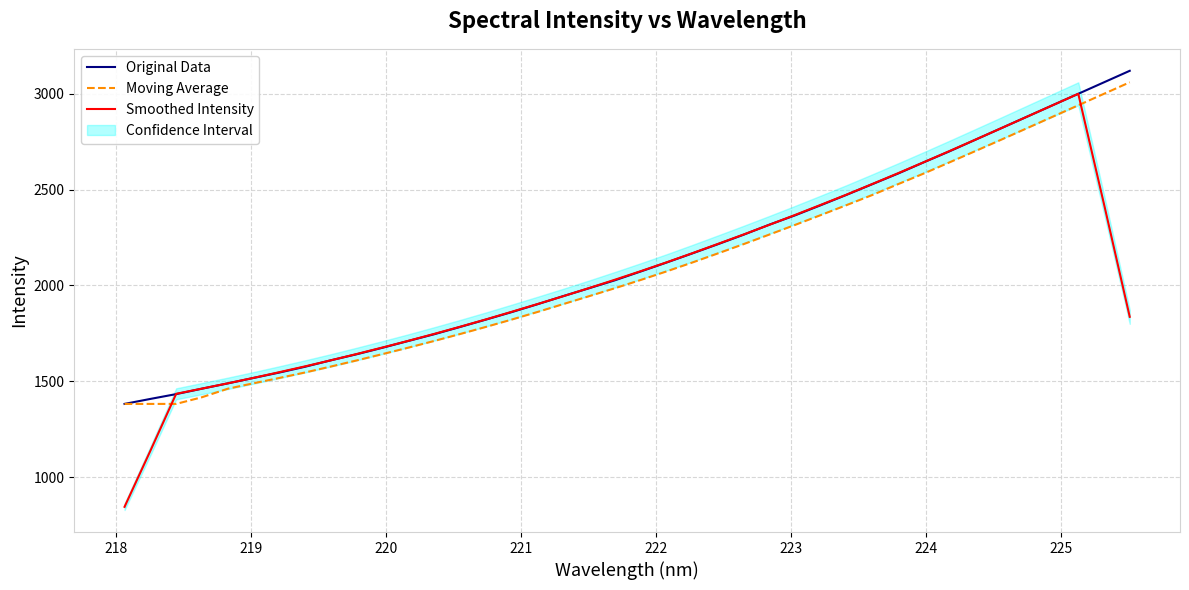

How many intersections are there between Moving Average and Smoothed Intensity?

2